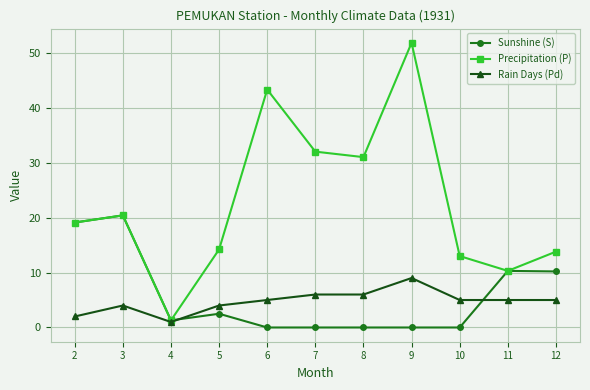

Which category has the highest value across all series?

9